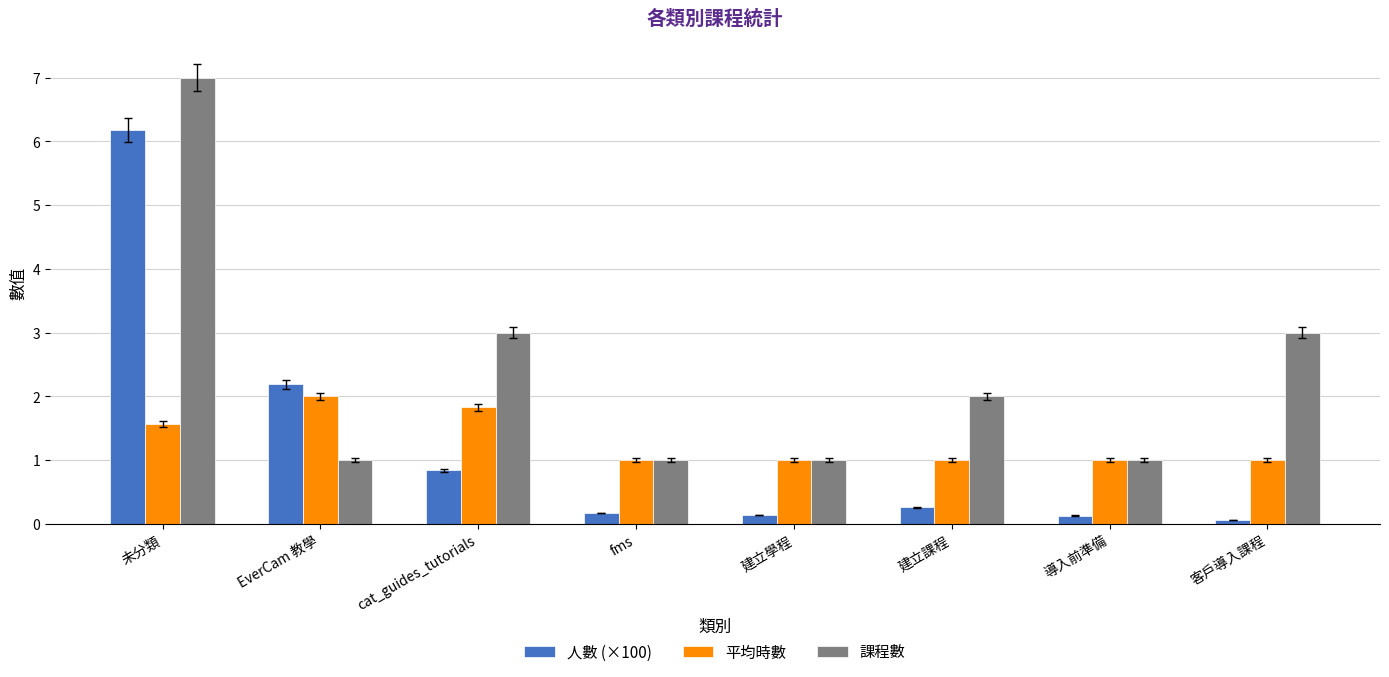

Is it true that 人數 (×100) equals 1.4 at cat_guides_tutorials?

False